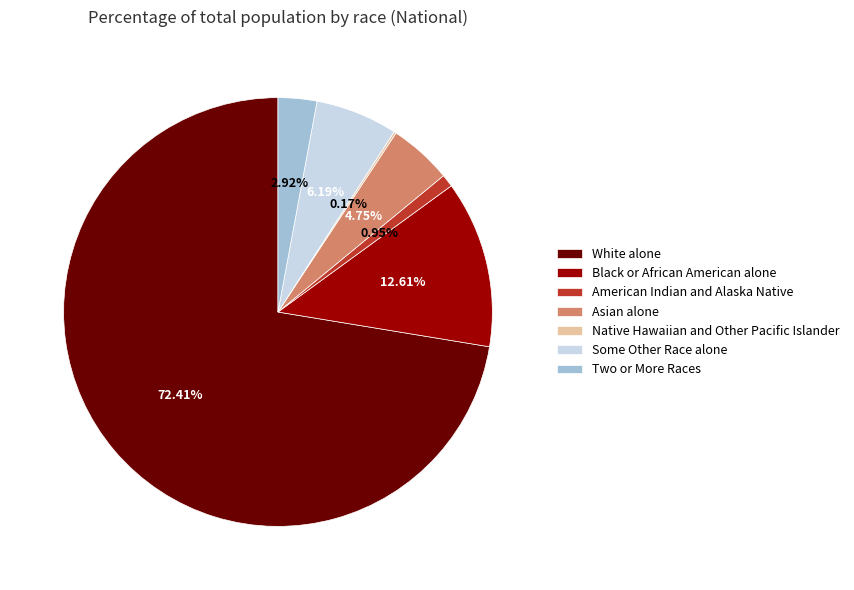

Does Two or More Races represent more than half of the total?

No